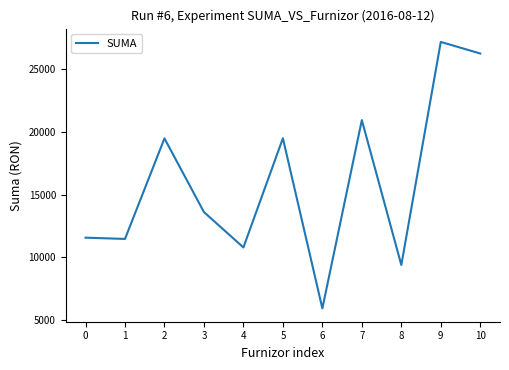

What is the smallest value displayed?

5925